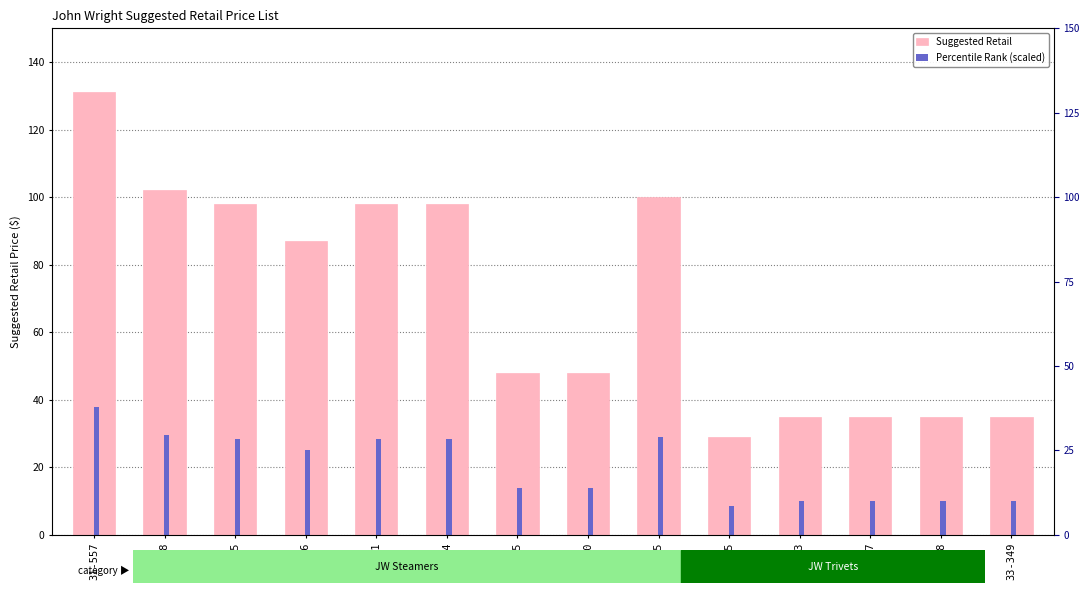

What are all the series names shown in the legend?

Suggested Retail, Percentile Rank (scaled)